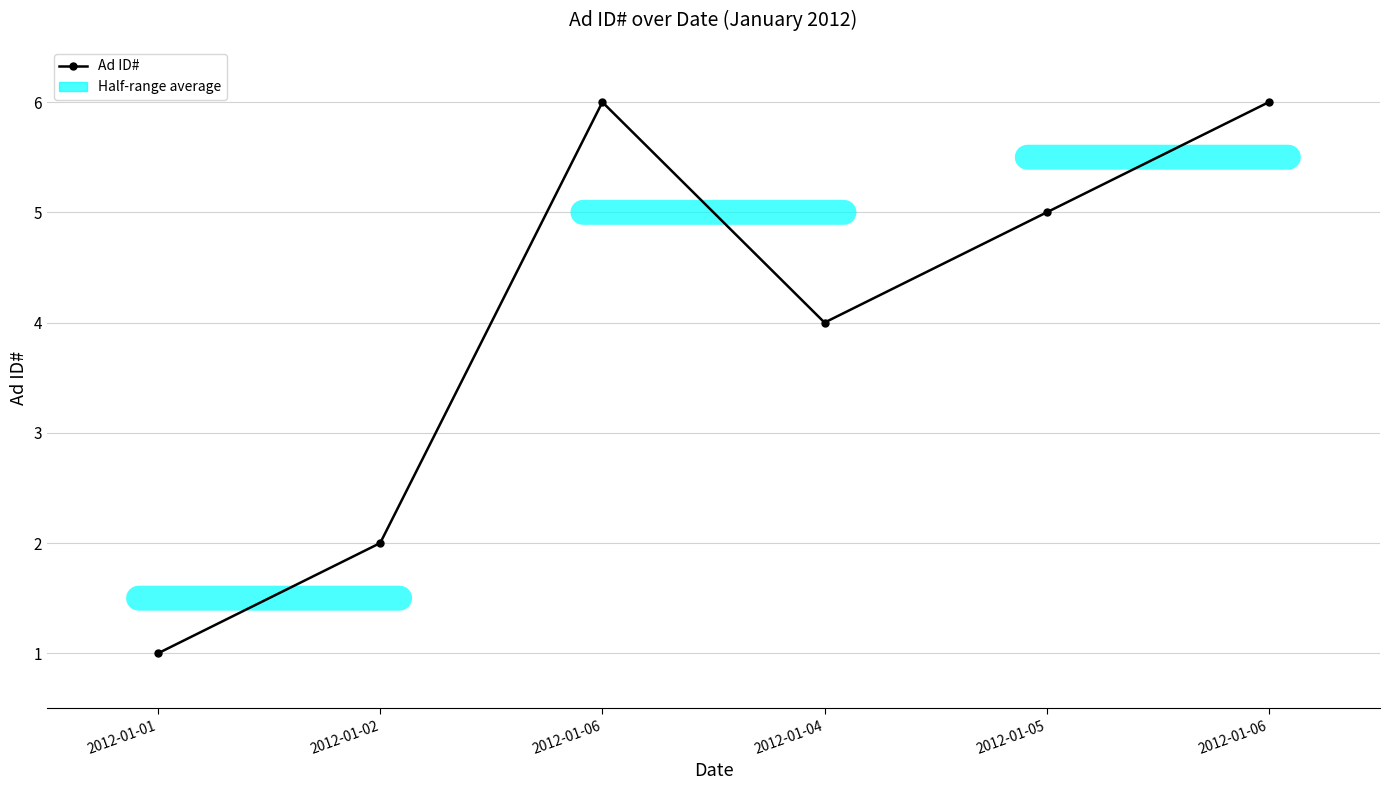

Between 2012-01-06 and 2012-01-06, which is larger?

2012-01-06